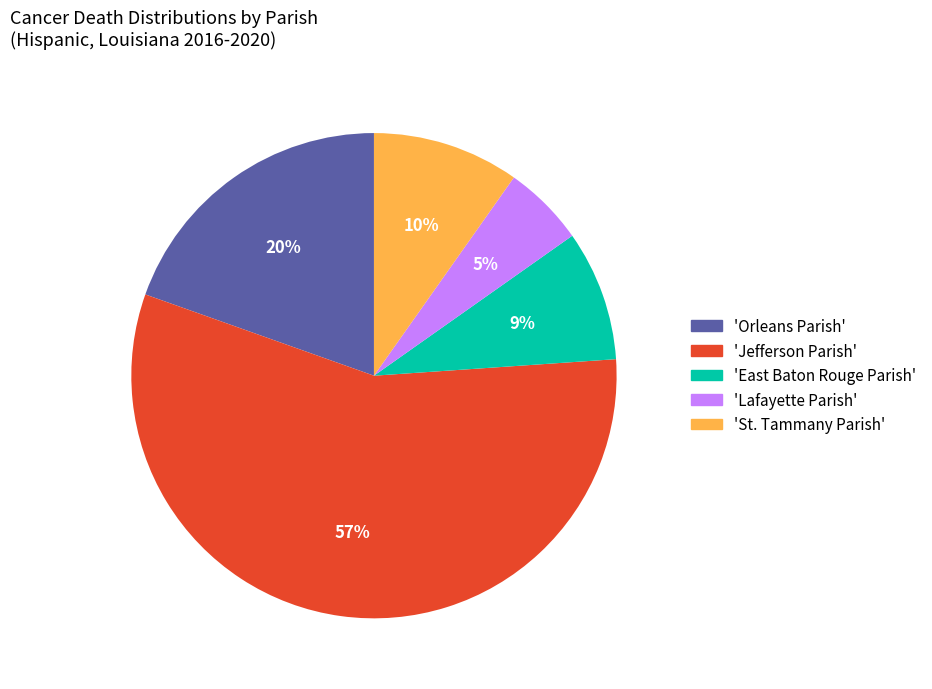

Count the number of slices in the pie.

5